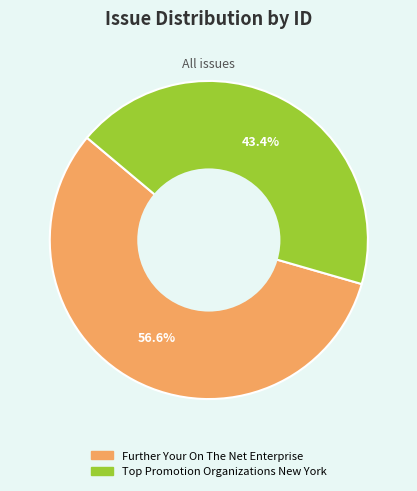

Which slice is the smallest?

Top Promotion Organizations New York